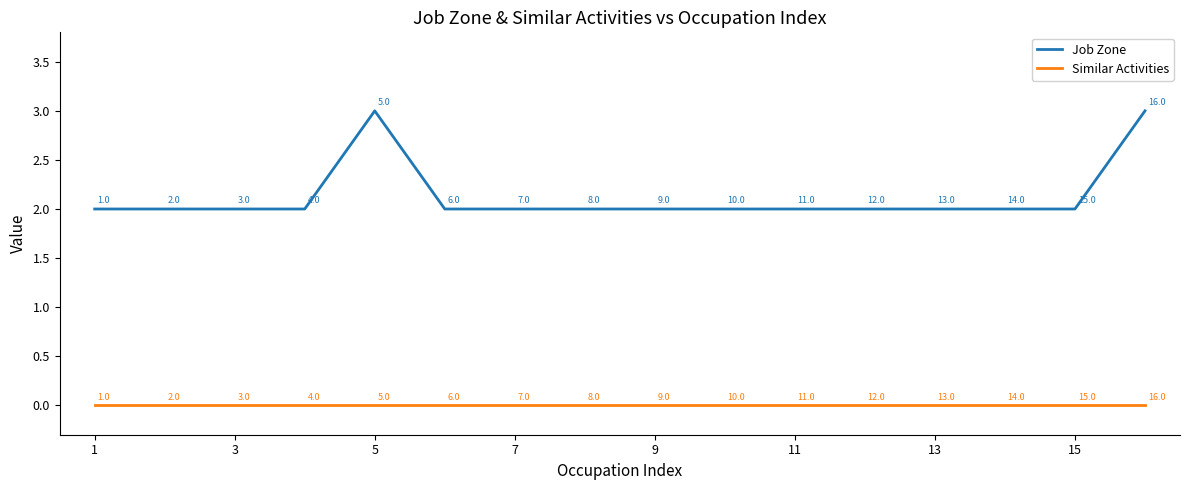

Rank the series by their maximum value, from highest to lowest.

Job Zone, Similar Activities